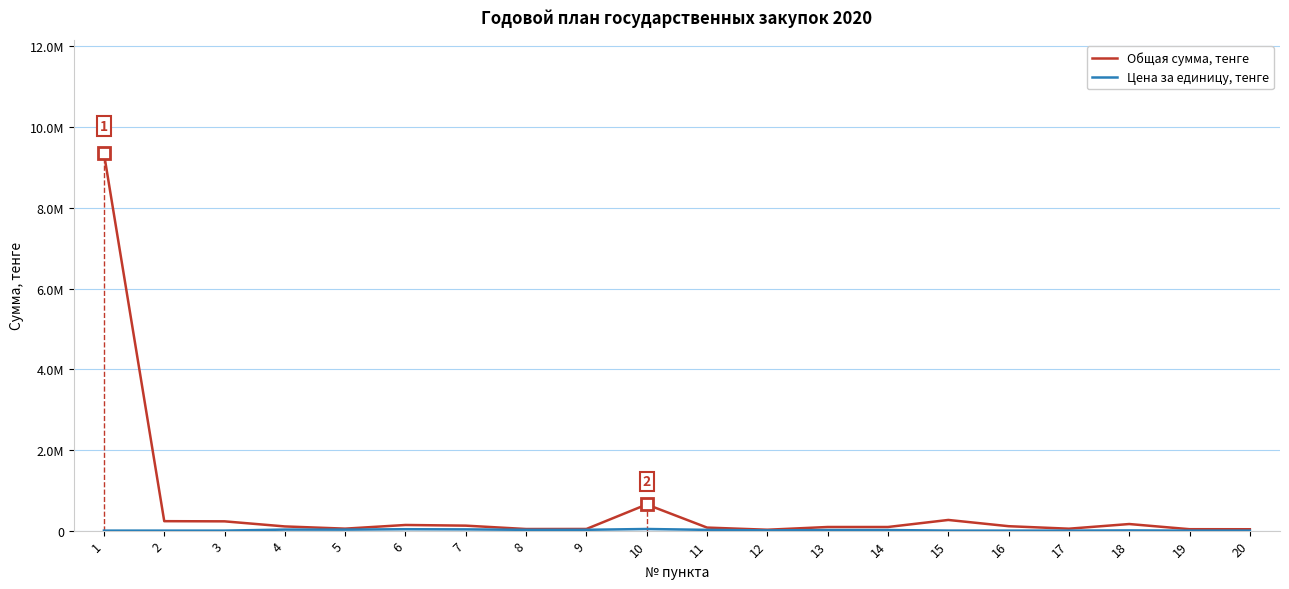

Reading left to right, transcribe all the data shown in this chart.

Общая сумма, тенге: 1=9349517.2	2=234375.0	3=230000.0	4=104000.0	5=49160.0	6=140000.0	7=123480.0	8=40000.0	9=41200.0	10=648960.0	11=75600.0	12=22000.0	13=90000.0	14=90000.0	15=264600.0	16=109821.0	17=47950.0	18=163526.7	19=35456.4	20=34200.0
Цена за единицу, тенге: 1=170.0	2=187.5	3=250.0	4=26000.0	5=24580.0	6=35000.0	7=30870.0	8=20000.0	9=20600.0	10=40560.0	11=18900.0	12=5500.0	13=15000.0	14=15000.0	15=700.0	16=366.1	17=685.0	18=5450.9	19=295.5	20=285.0